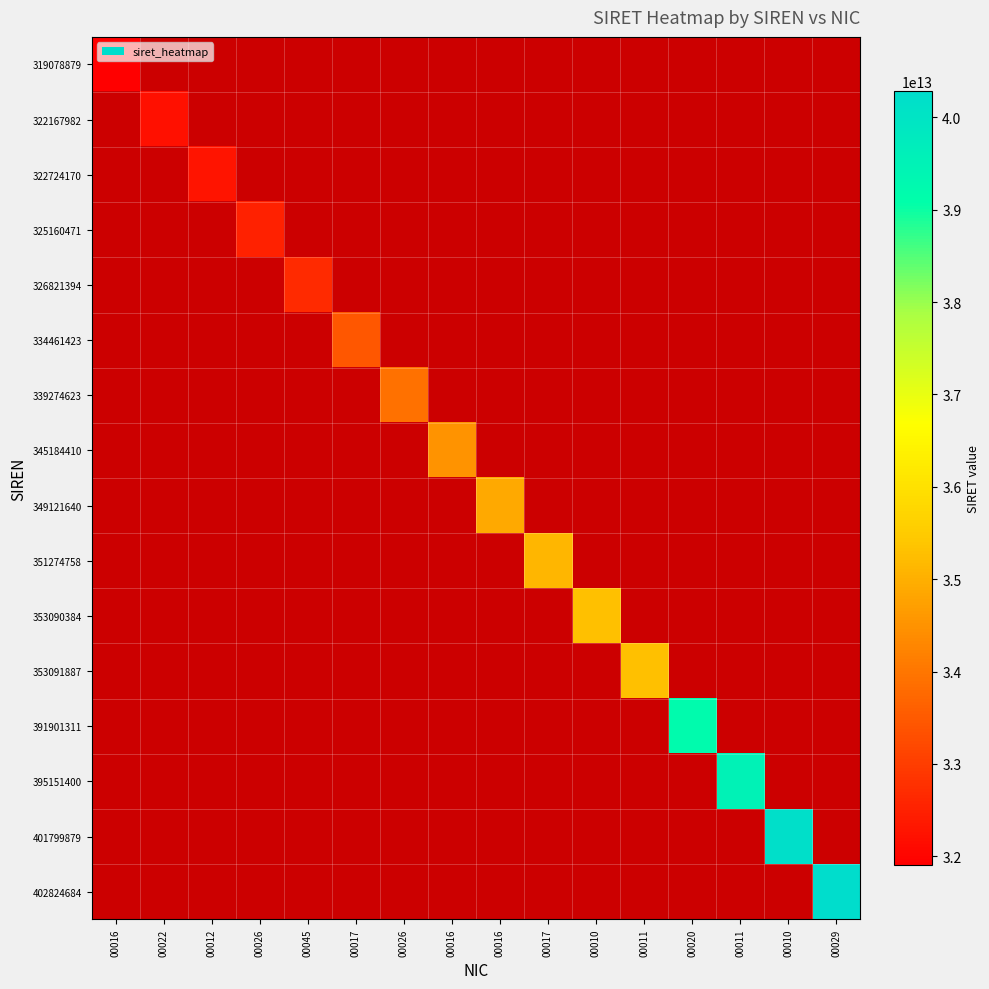

How many values in 353091887 are above zero?

1